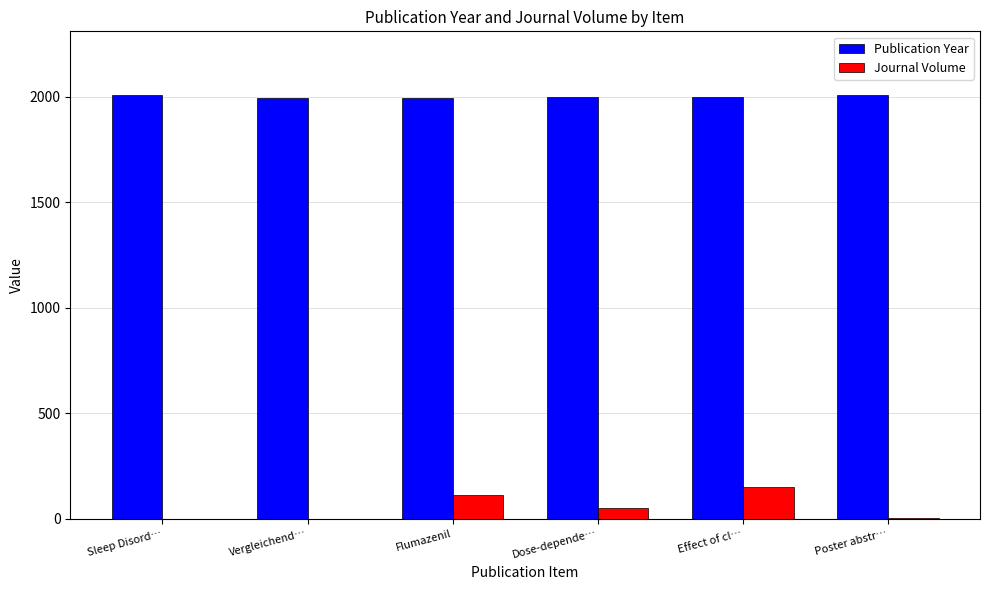

What is the maximum value shown in the chart?

2008